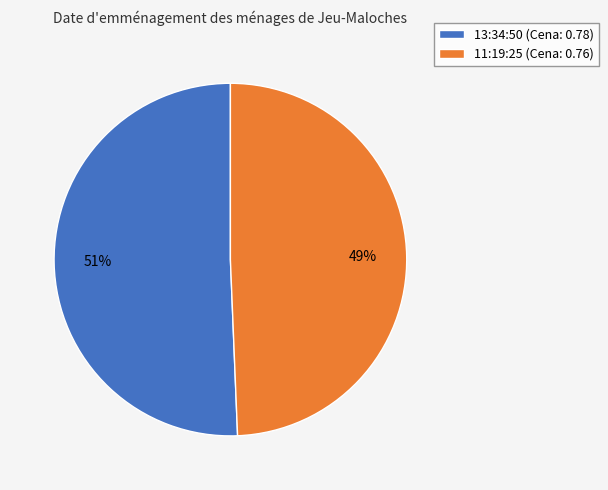

To the nearest percent, what is the average slice percentage?

50%